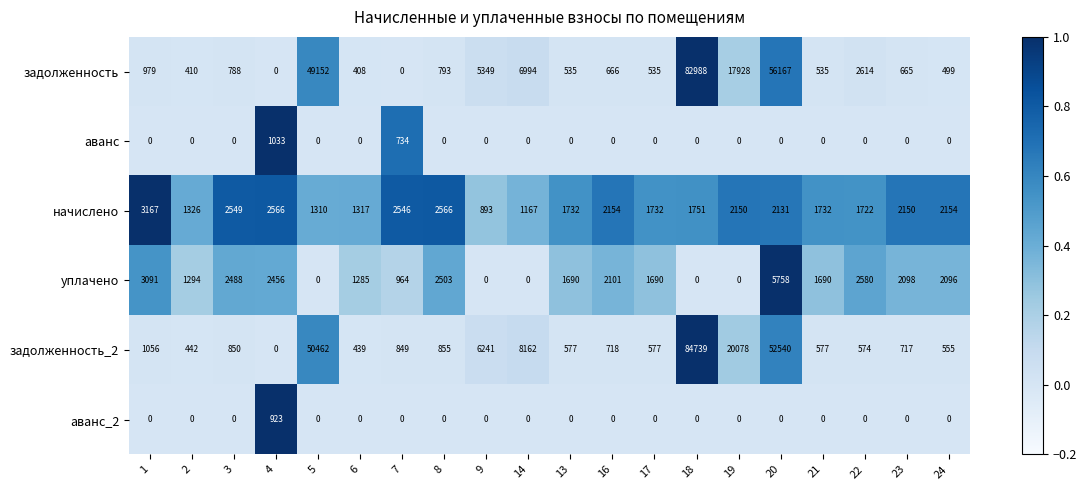

The начислено series shows 1732 at 17. True or false?

True